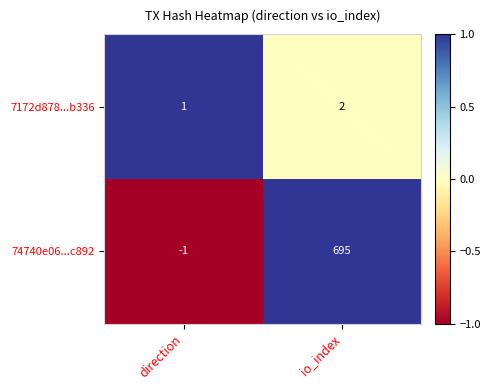

Read the 74740e06...c892 value at io_index, to the nearest 10.

700